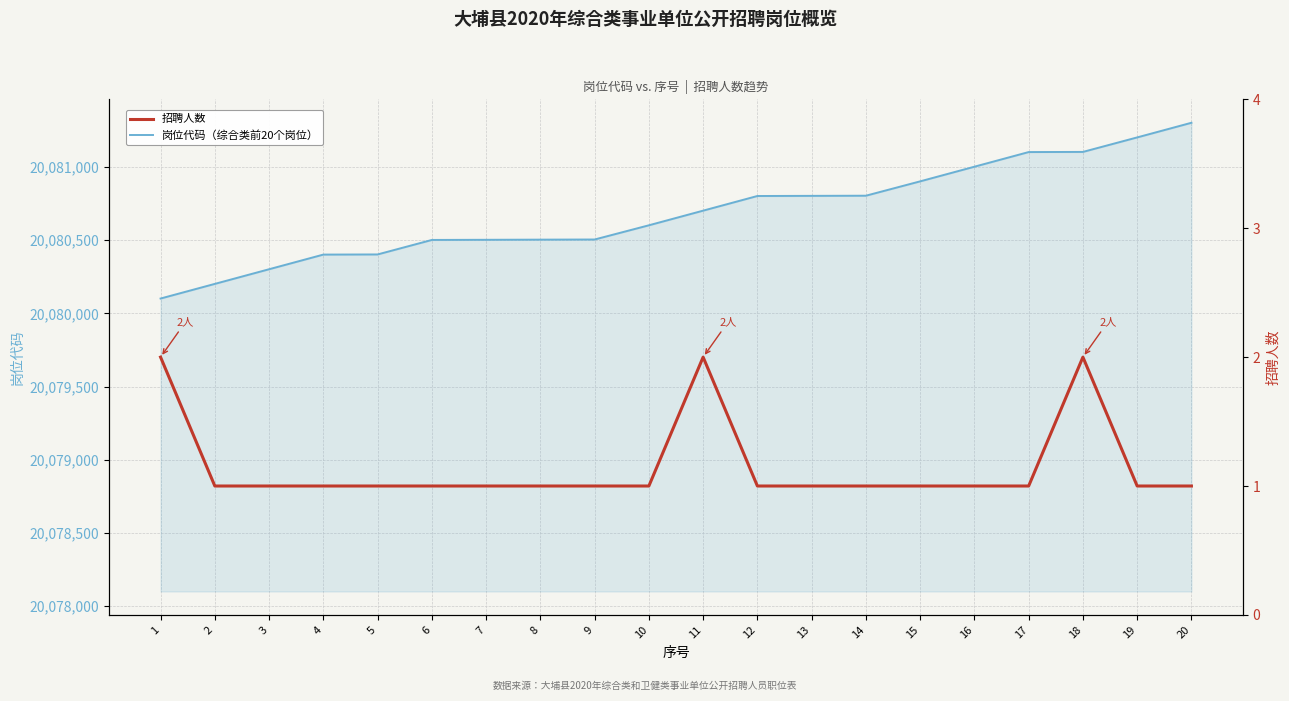

What is the sum of the 招聘人数 values at 6 and 18?

3